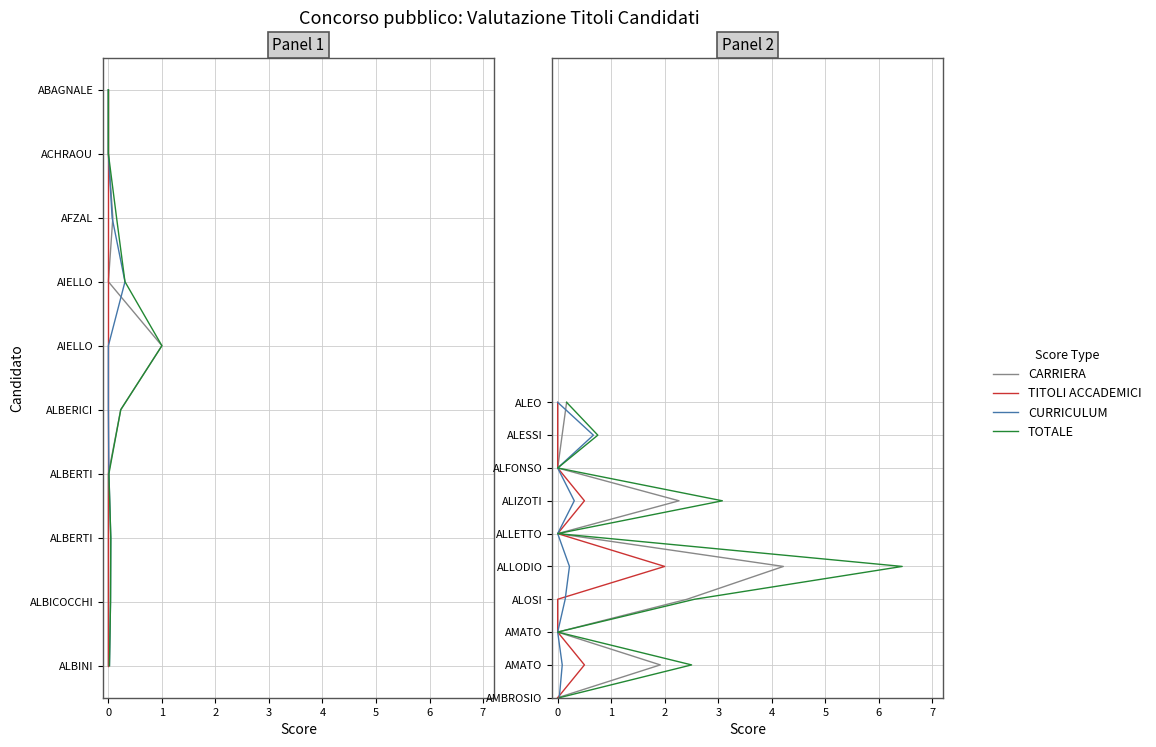

True or false: TOTALE and CURRICULUM cross at least once.

False